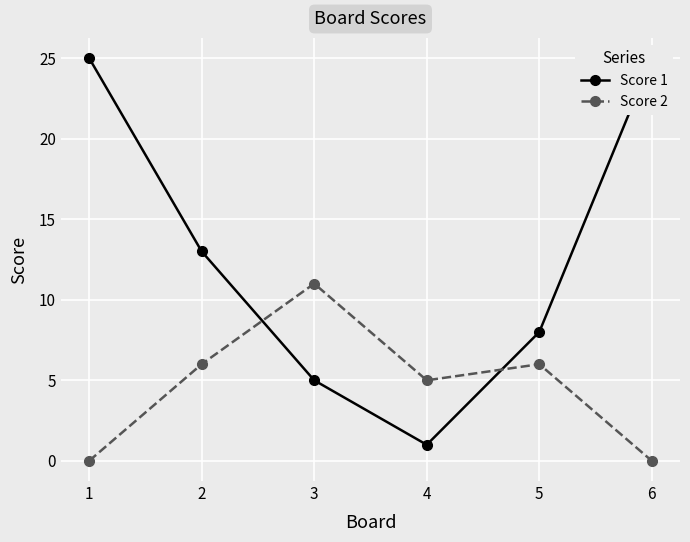

Reading left to right, transcribe all the data shown in this chart.

Score 1: 25	13	5	1	8	25
Score 2: 0	6	11	5	6	0